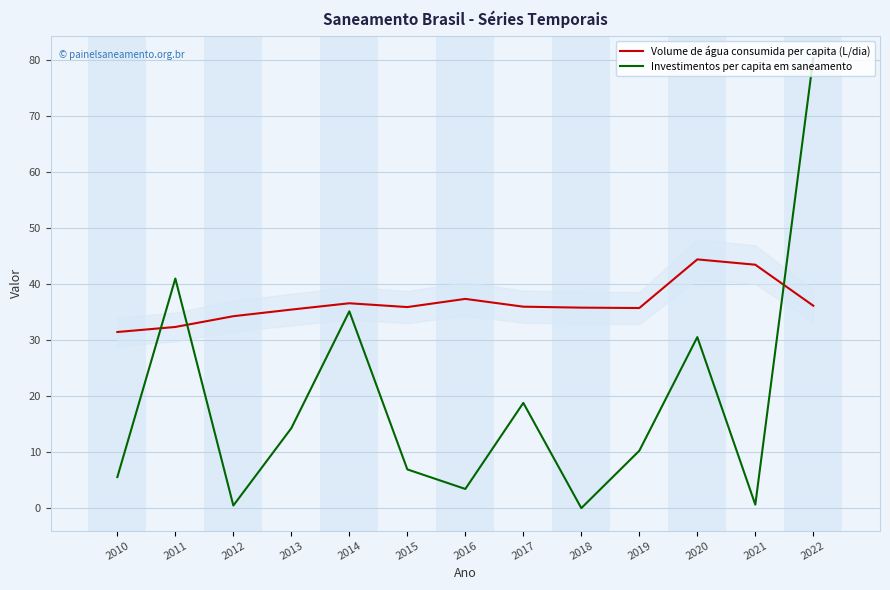

At which category is the sum across all series the highest?

2022